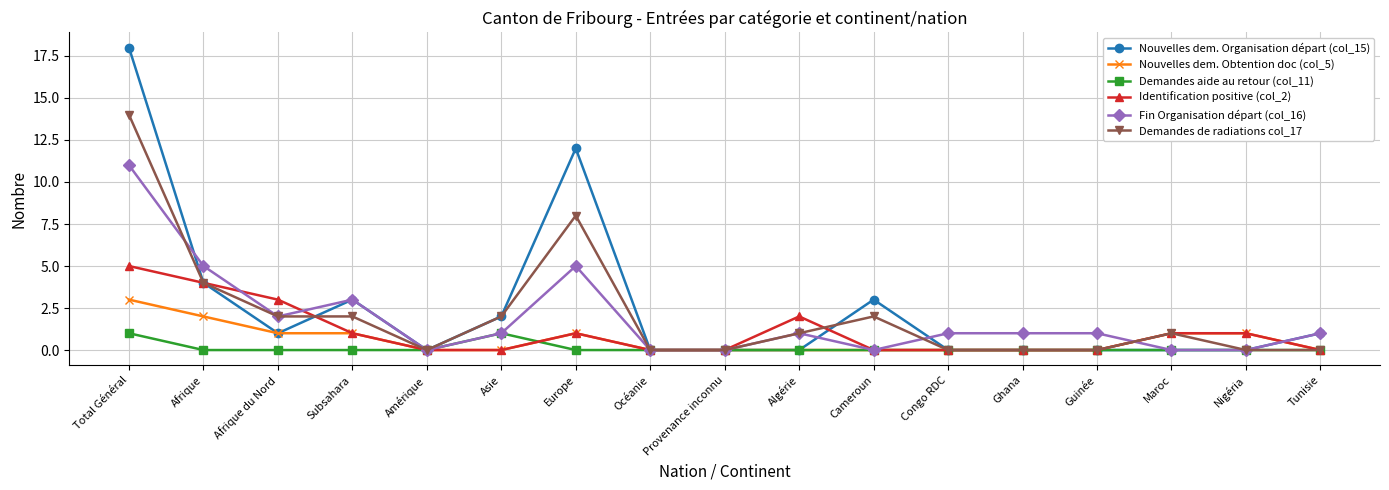

How many data points does each series have?

17